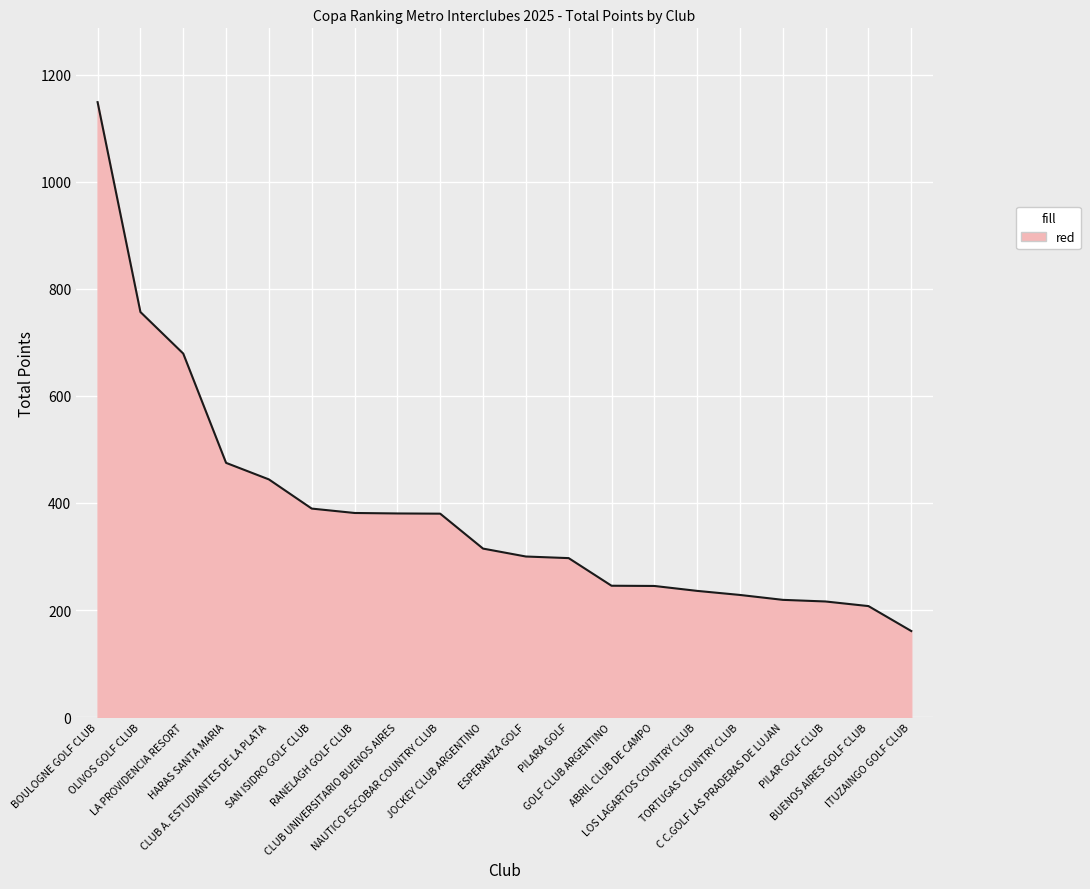

What is the minimum value shown in the chart?

160.8